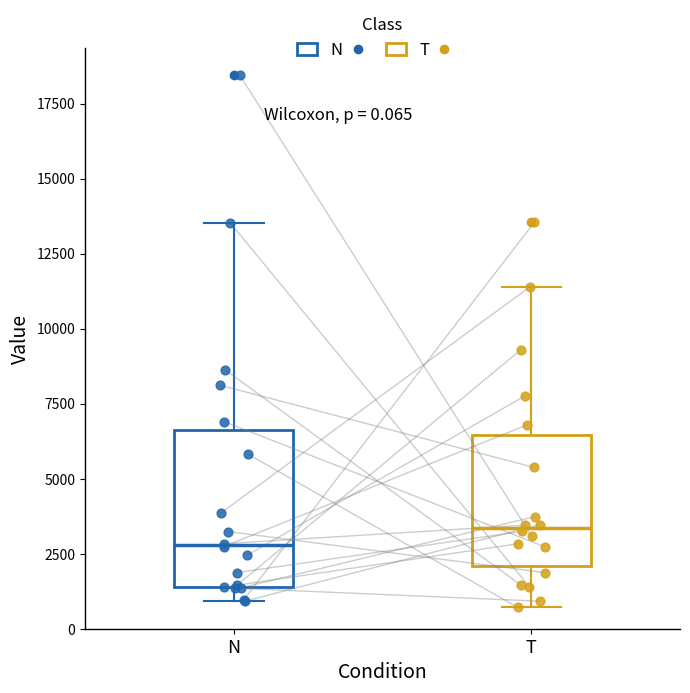

Which box's median line is the highest?

T